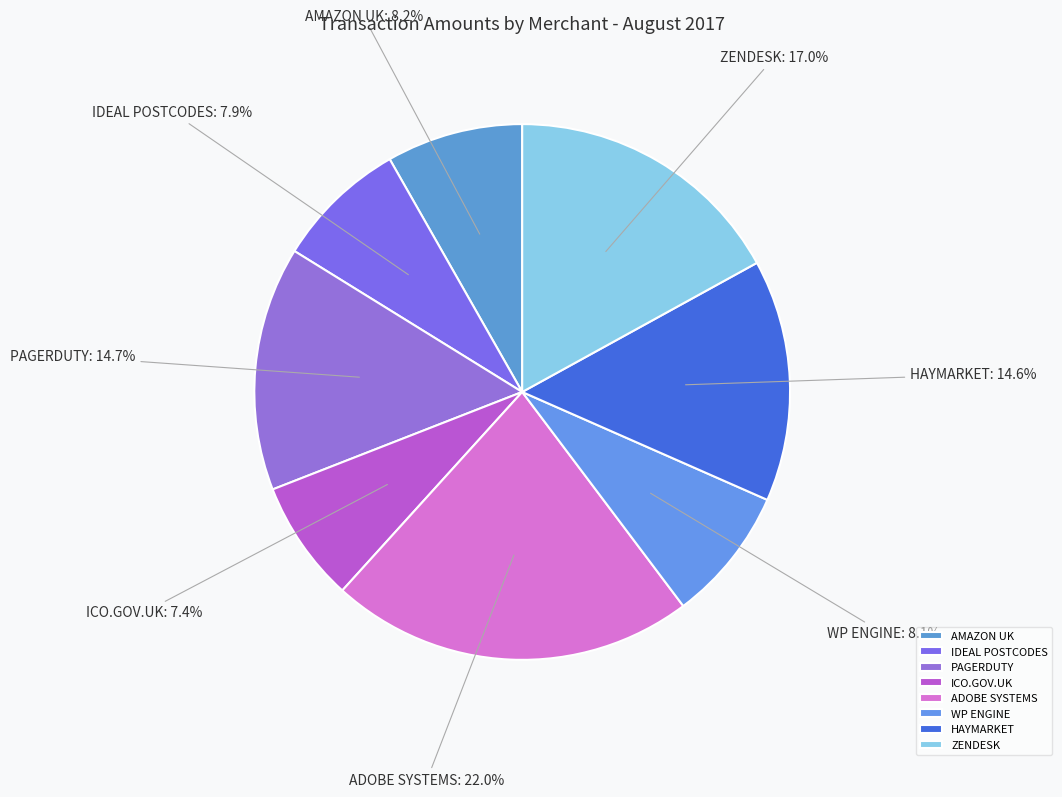

Is there a majority slice in this chart?

No